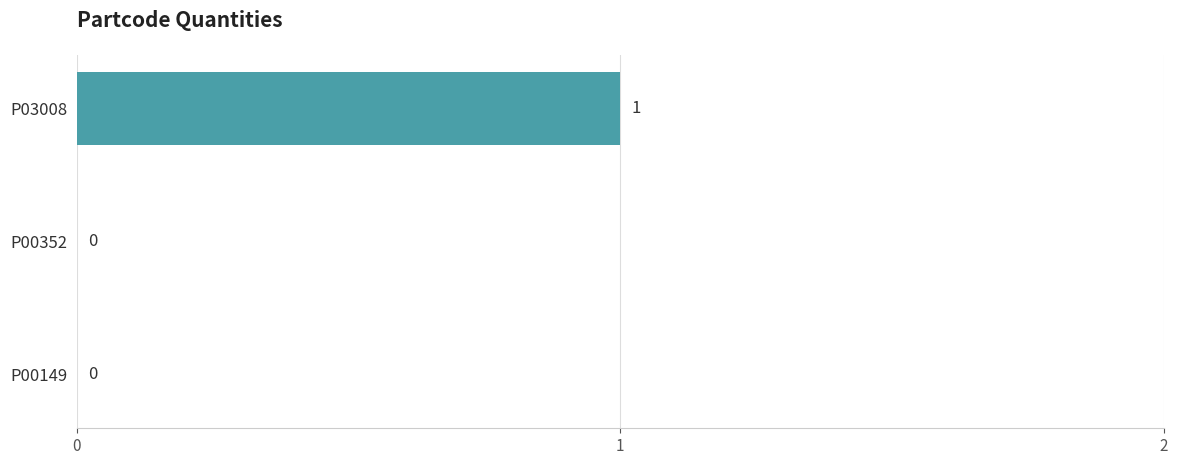

Reading top to bottom, list all the values displayed in this chart.

P03008=1	P00352=0	P00149=0